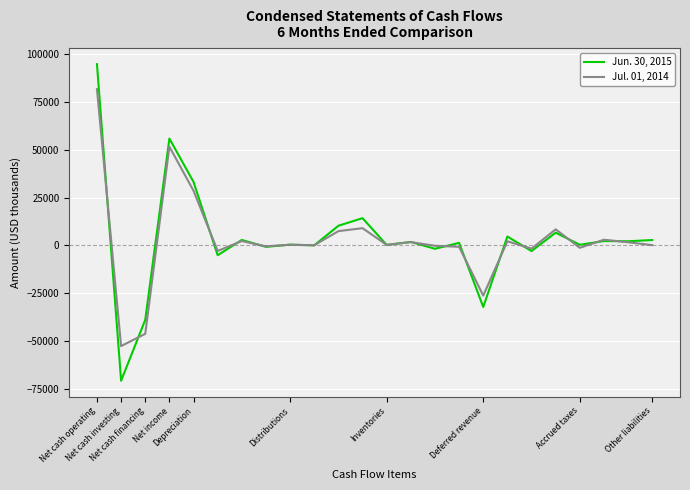

How many series are shown in this chart?

2